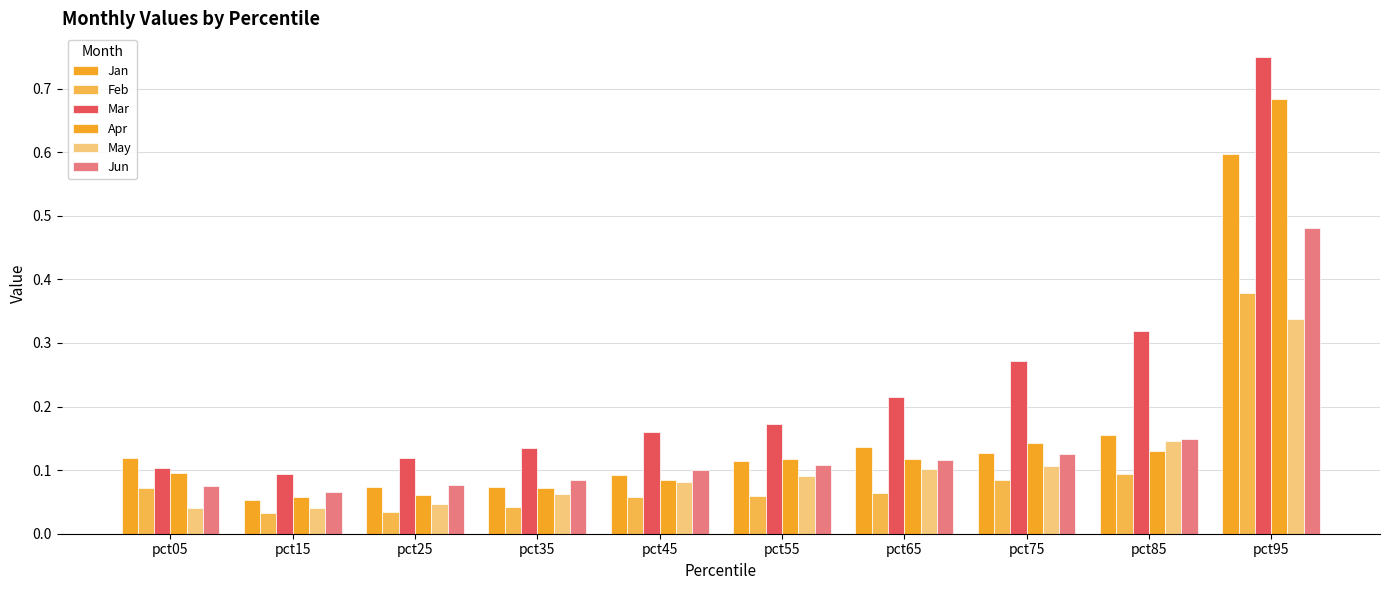

How many groups of bars are there?

10